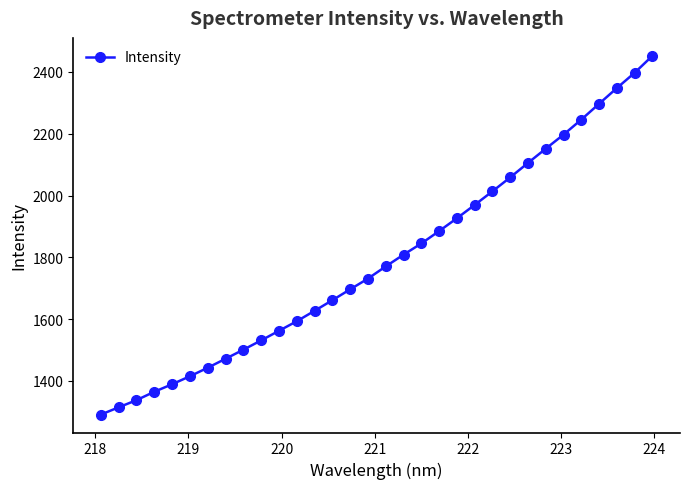

What is the value of the 23rd point from the left?

2013.6